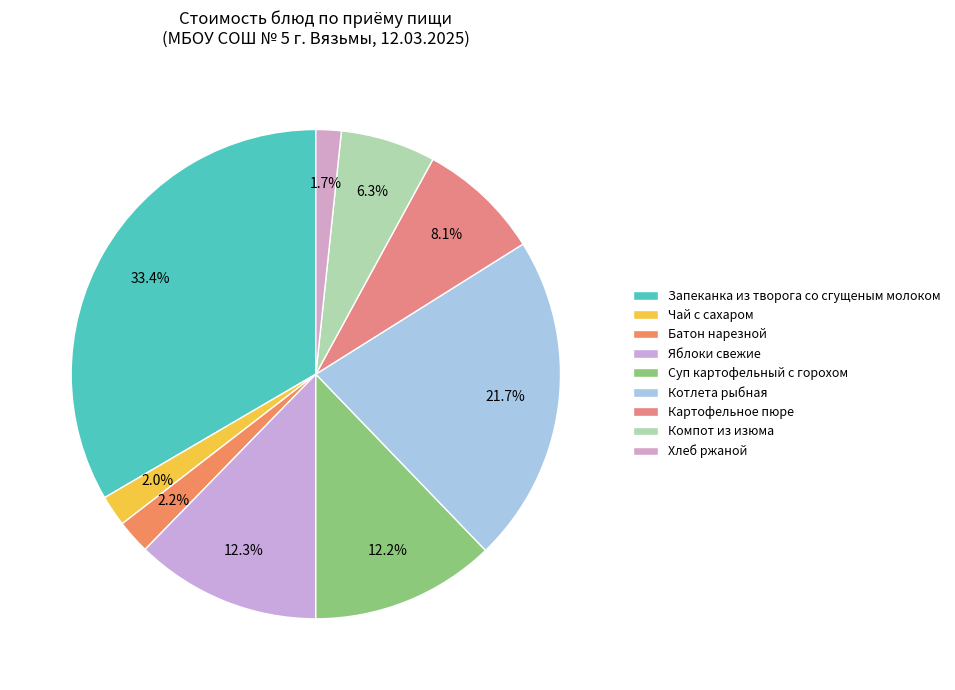

How many slices are in this pie chart?

9